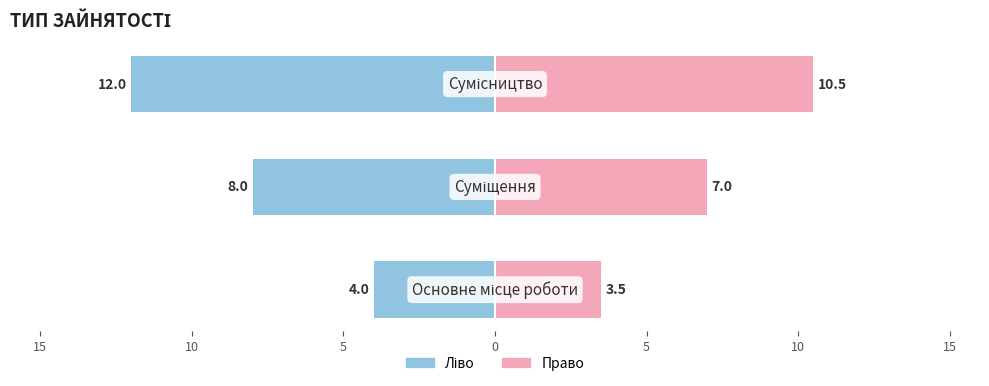

Reading left to right, what are all the values shown in this chart?

Ідентифікатор (ліво): 20=-4.0	15=-8.0	10=-12.0
Ідентифікатор (право): 20=3.5	15=7.0	10=10.5